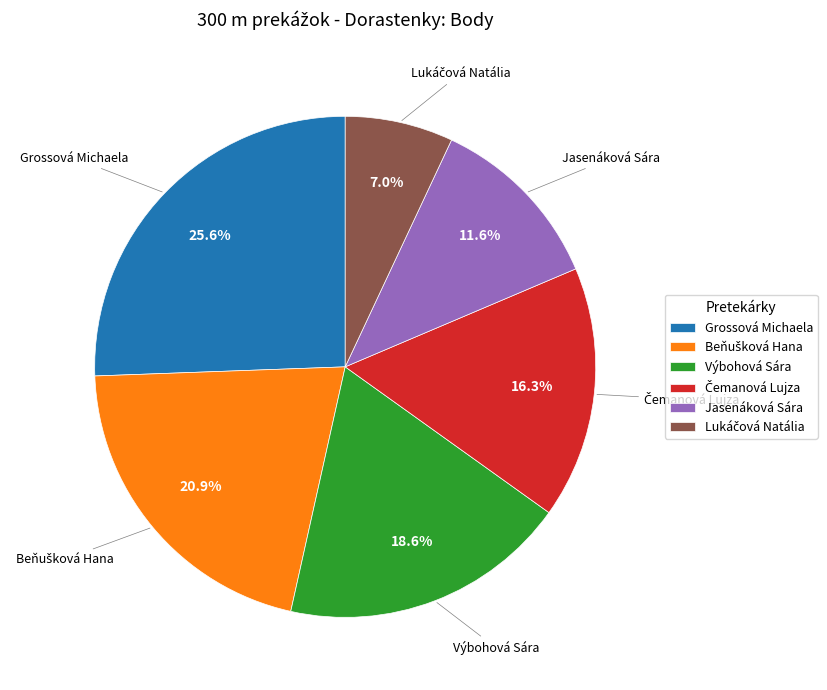

To the nearest percent, what is the average slice percentage?

17%